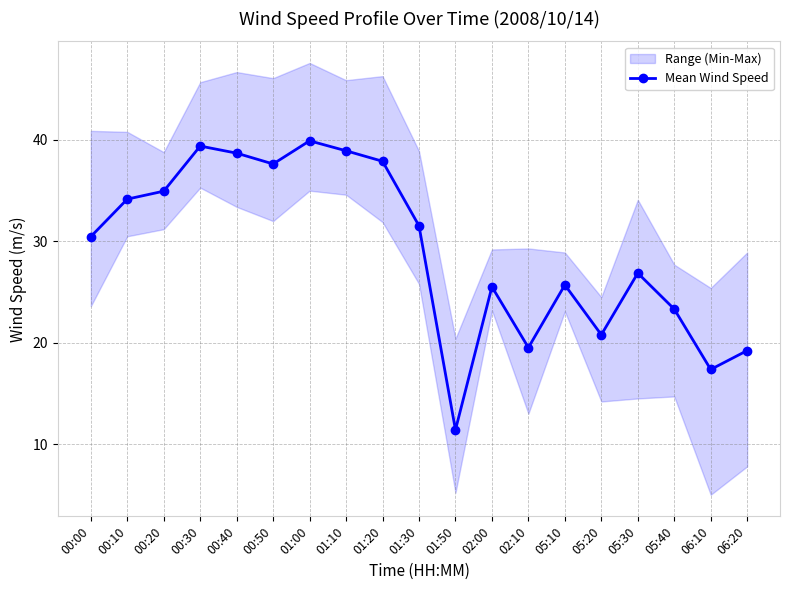

Approximately how many times larger is the value at 05:30 compared to 00:00?

0.9